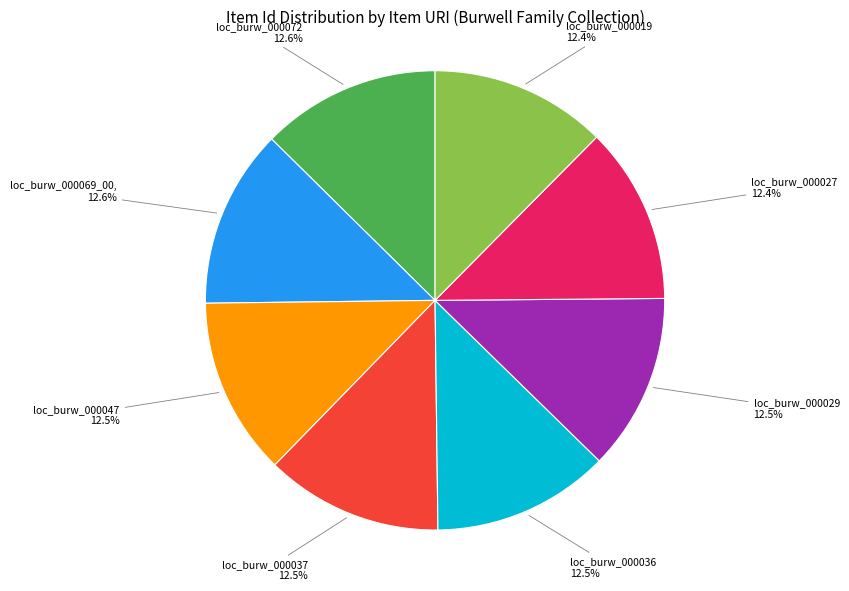

Is there any slice that represents more than half of the pie?

No